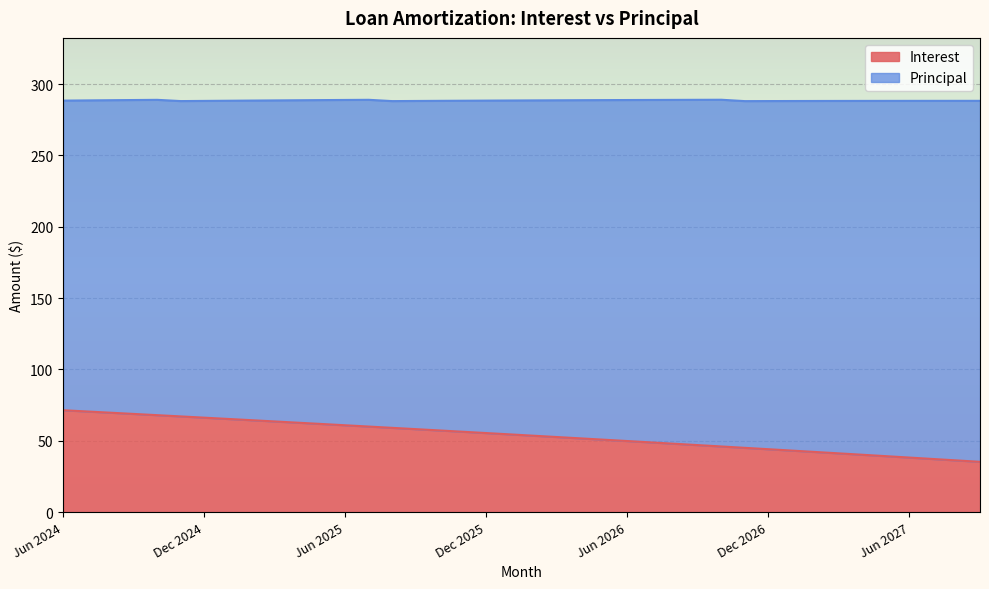

What is the label of the 22nd point from the left?

Mar 2026